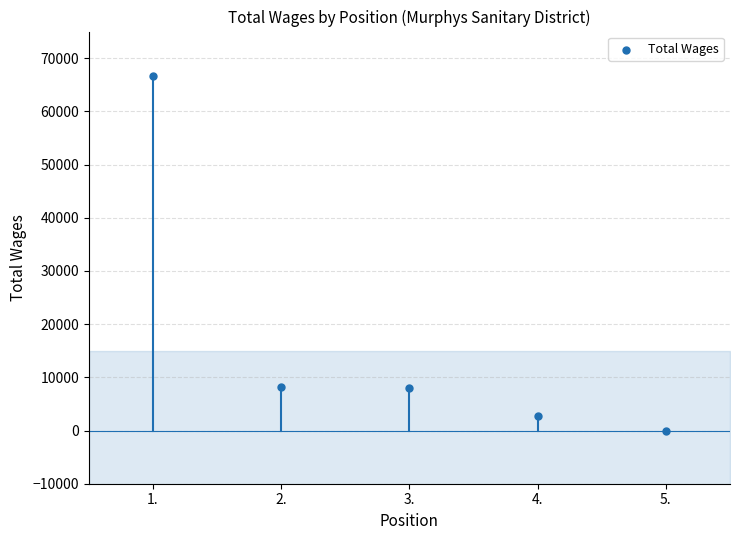

What is the range of Y values (max minus min)?

66556